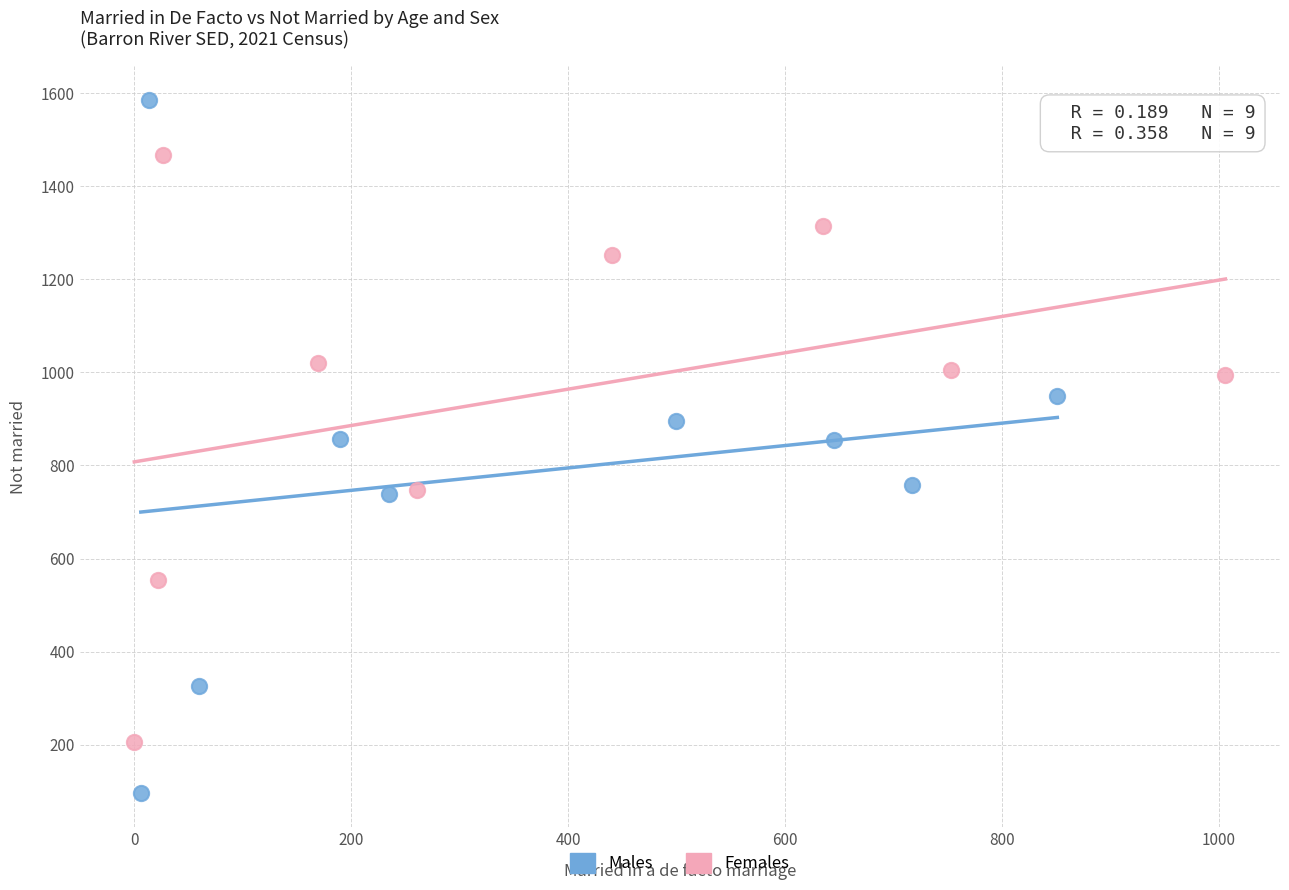

Which series has the widest spread of Y values?

Males